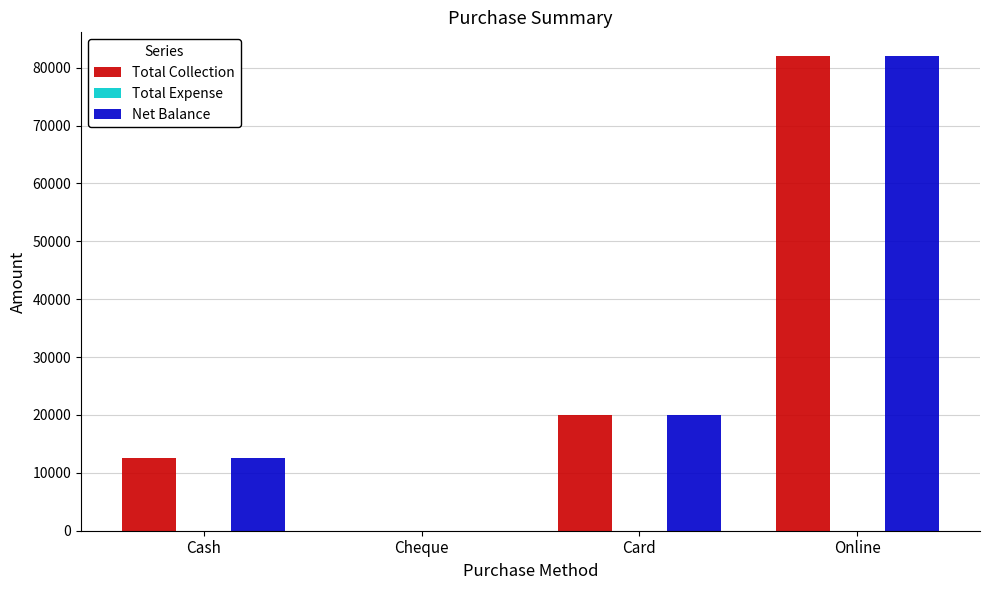

What is the total value across all series at Online?

164000